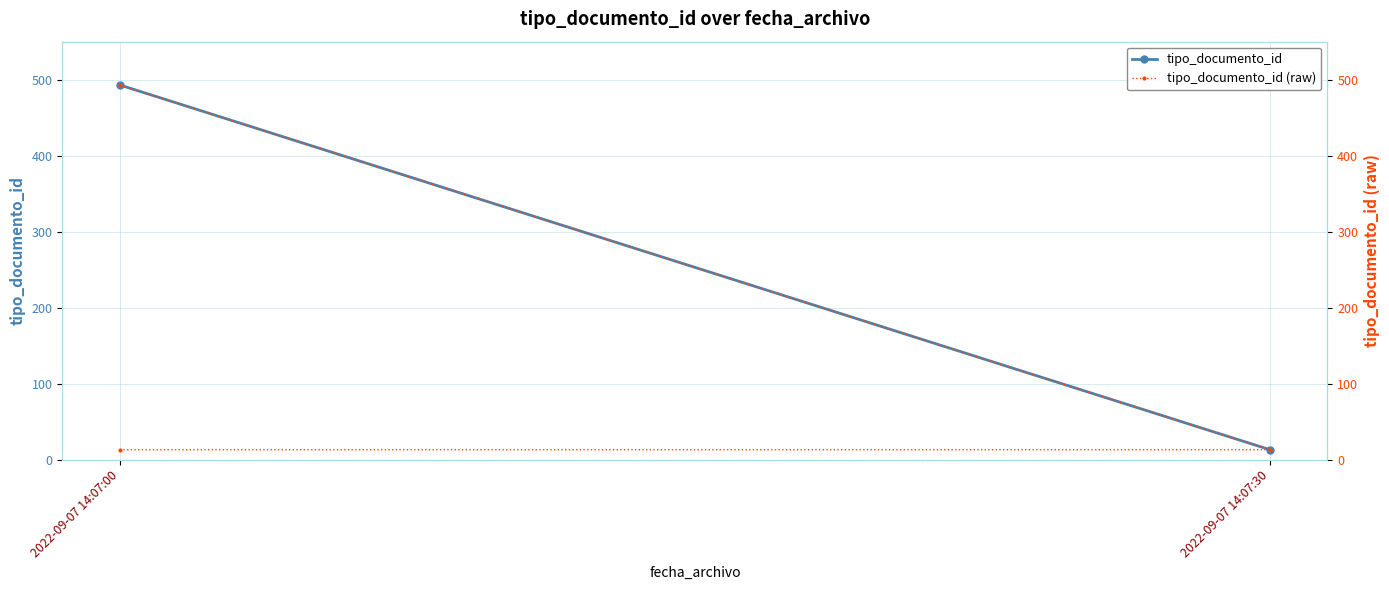

What is the minimum value shown in the chart?

13